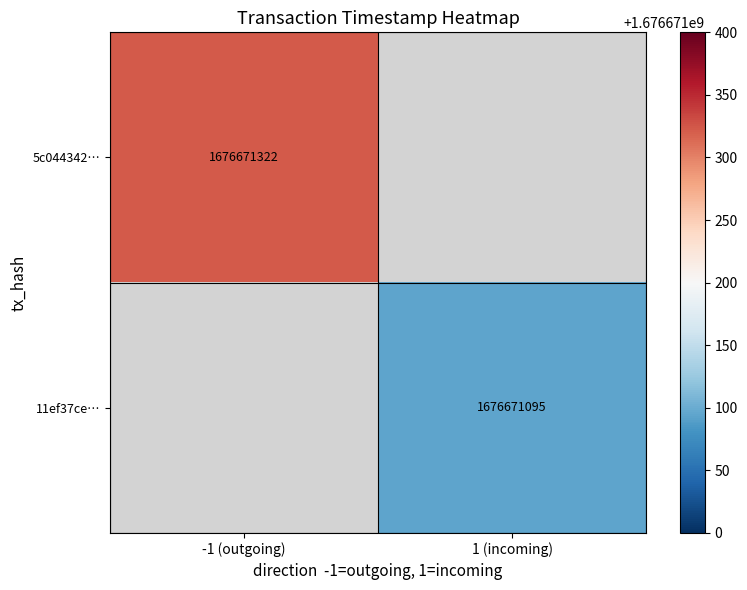

Reading left to right, list all the values displayed in this chart.

5c044342075ac126660dae72edc8169b841d220…: -1	1676671322
11ef37ce8cf55f7689757971780c46bc48bc6ee…: 1	1676671095